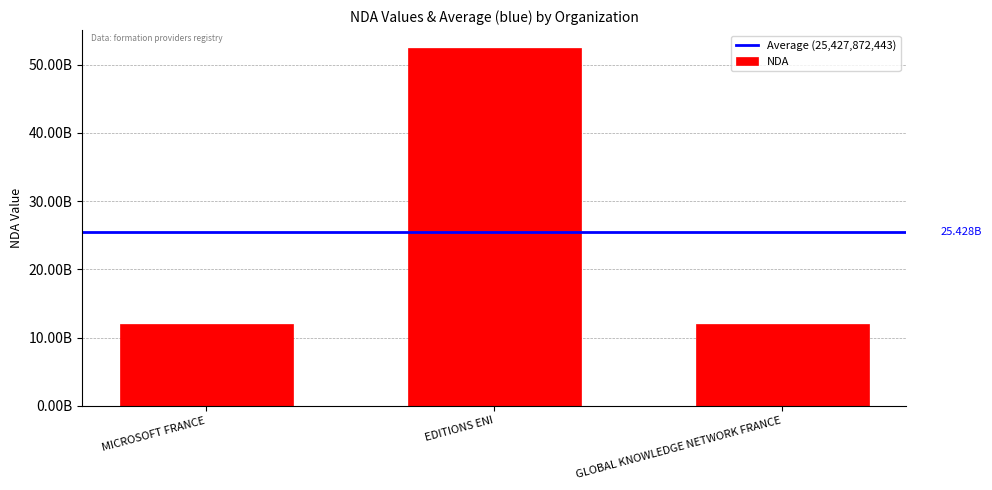

The chart shows a value of 11921743992 at MICROSOFT FRANCE. True or false?

True